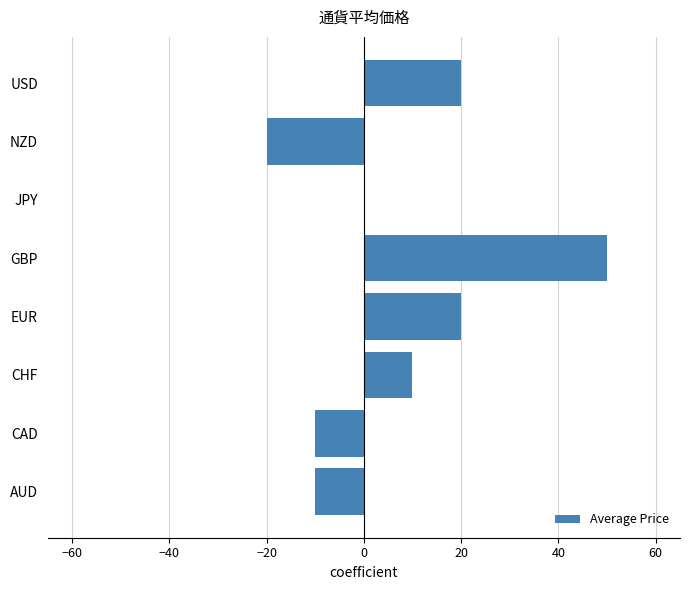

Which category has the highest value across all series?

GBP